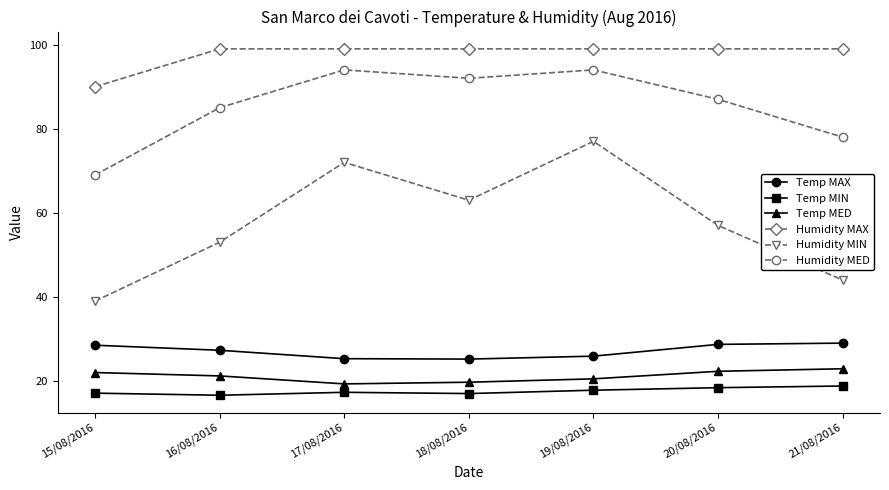

Rank the series by their maximum value, from highest to lowest.

Humidity MAX, Humidity MED, Humidity MIN, Temp MAX, Temp MED, Temp MIN